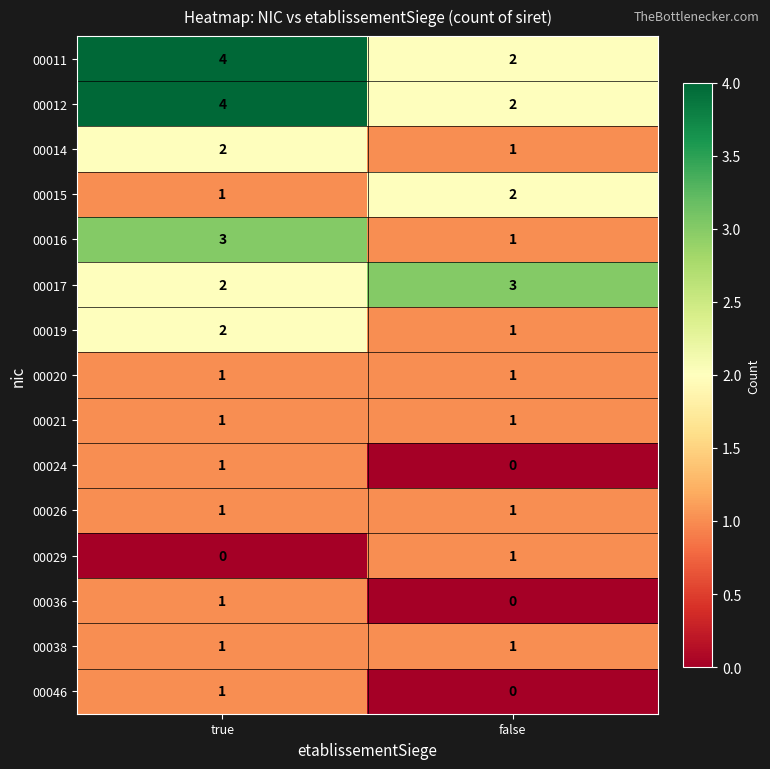

Reading left to right, transcribe all the data shown in this chart.

00011: 4	2
00012: 4	2
00014: 2	1
00015: 1	2
00016: 3	1
00017: 2	3
00019: 2	1
00020: 1	1
00021: 1	1
00024: 1	0
00026: 1	1
00029: 0	1
00036: 1	0
00038: 1	1
00046: 1	0